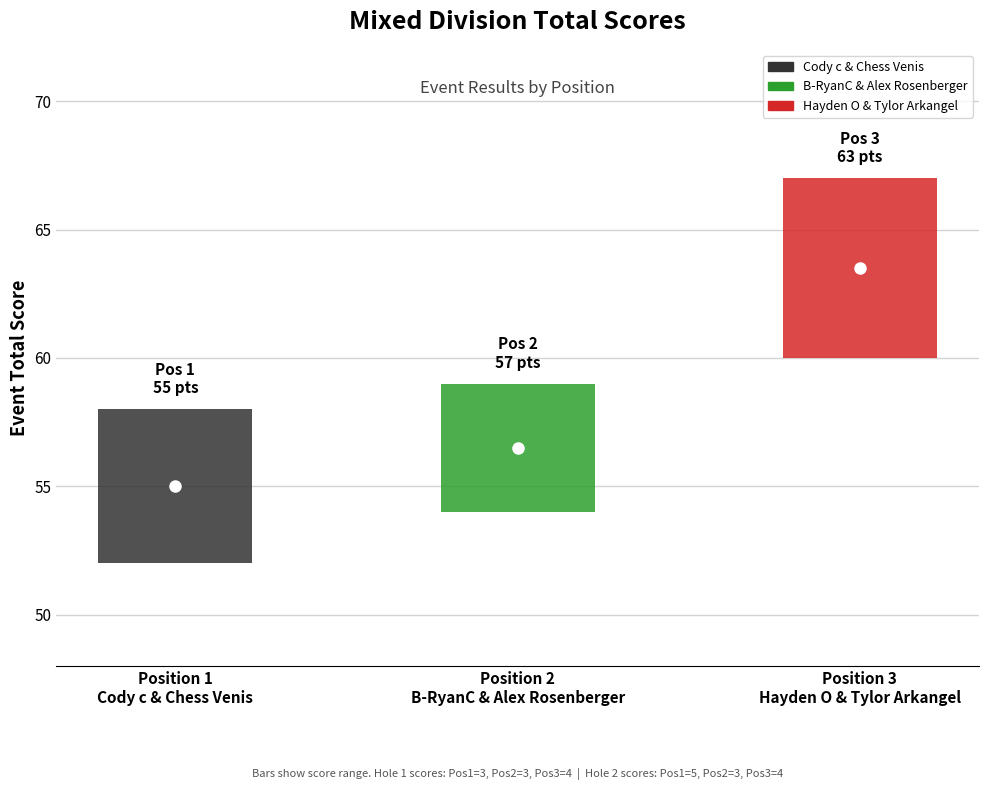

Is it true that hole_2 equals 5 at event_total_score?

True